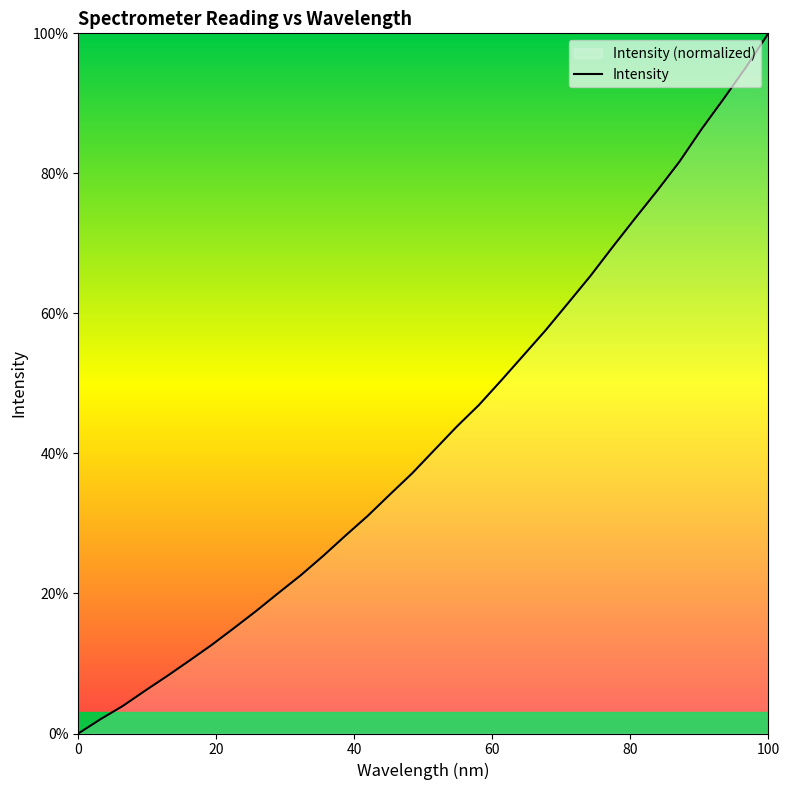

What is the value of the 4th point from the left?

6.1